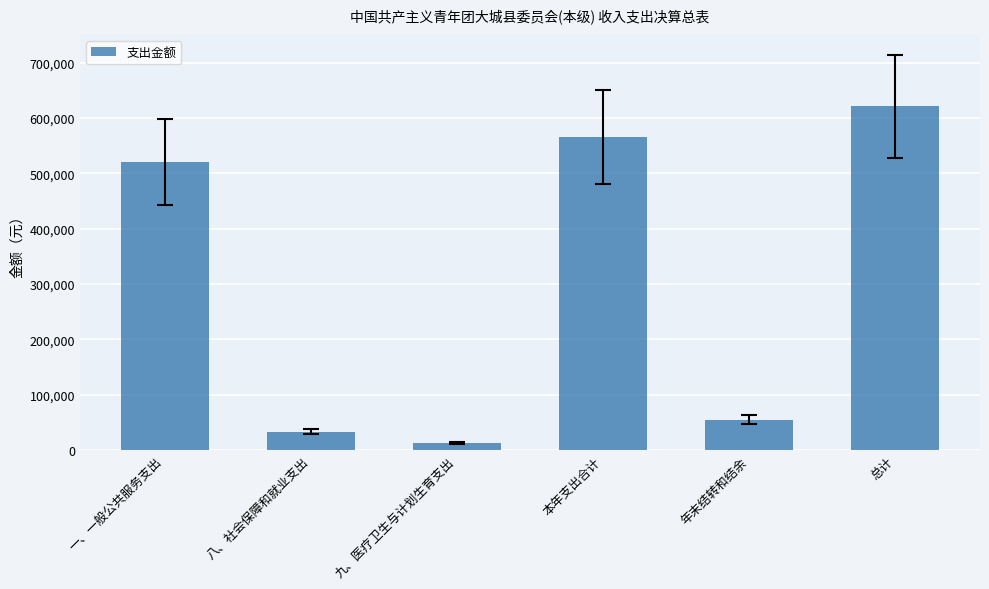

What is the average value?

301428.2